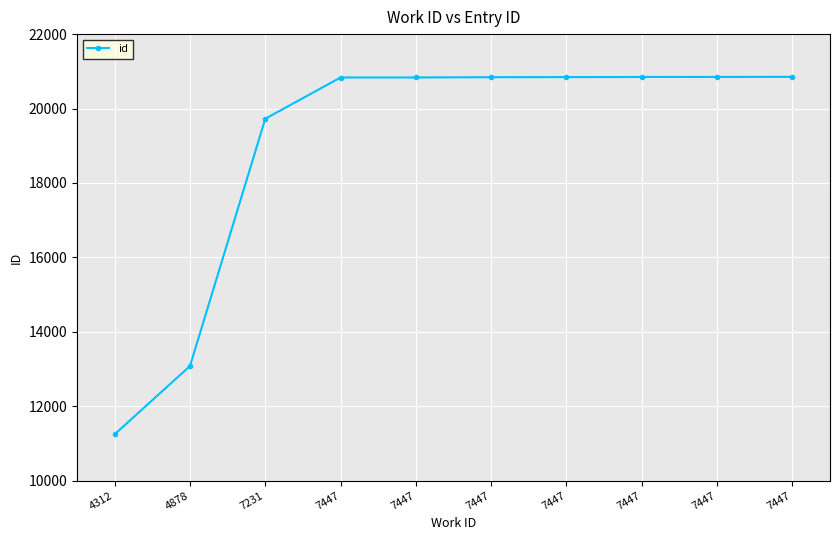

The chart shows a value of 12215 at 7447. True or false?

False